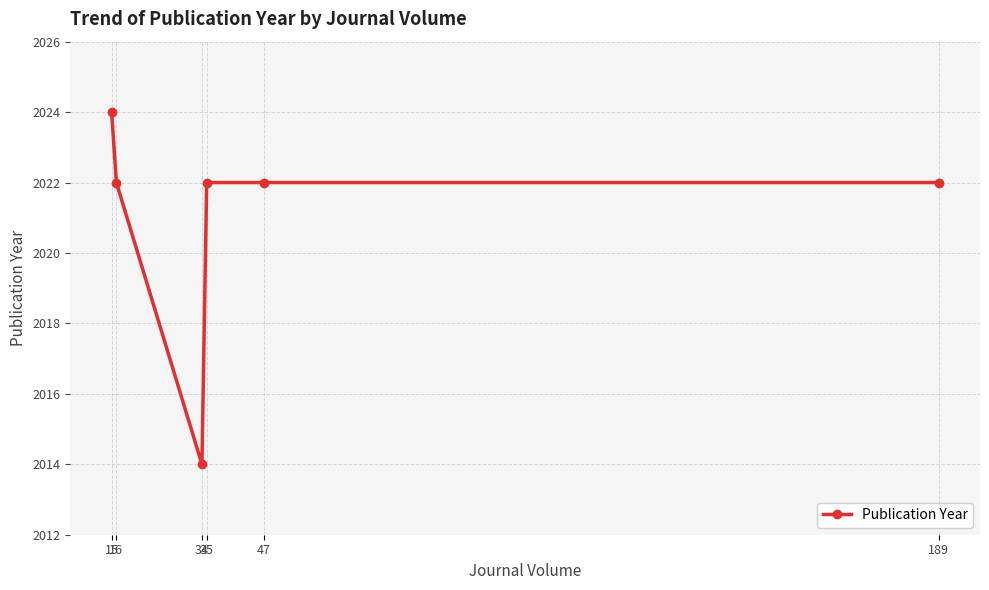

What is the value of the 5th point from the left?

2022